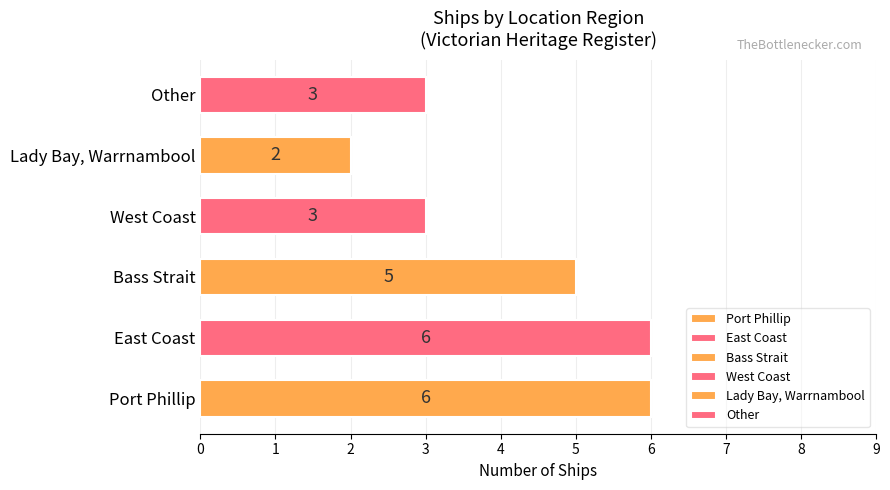

The chart shows a value of 5 at Bass Strait. True or false?

True